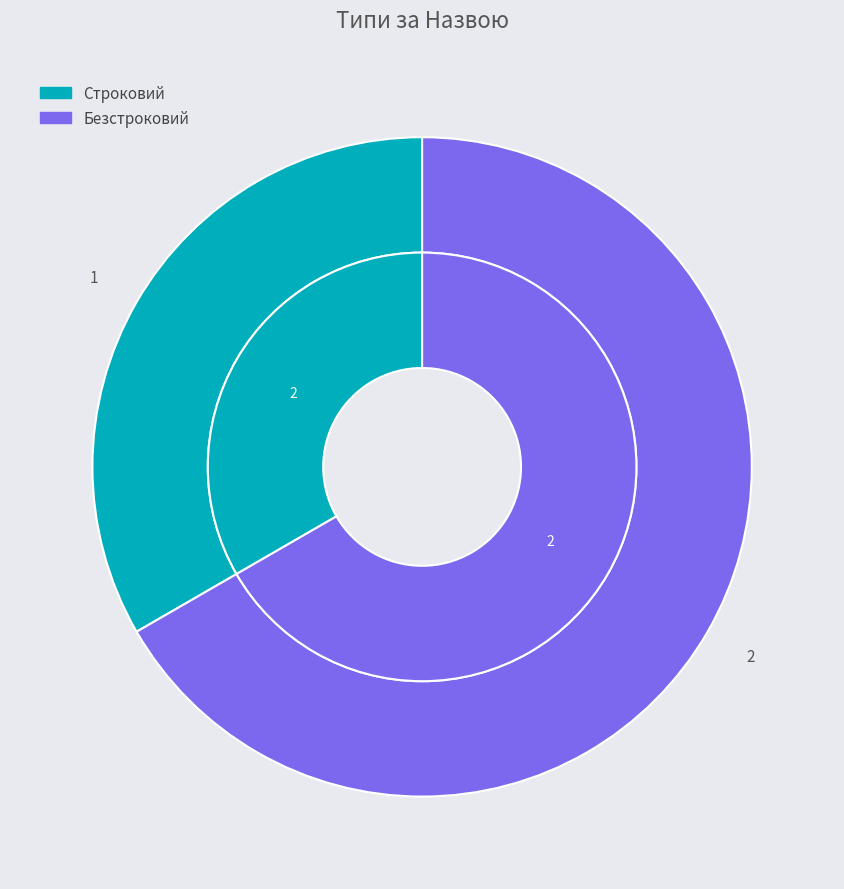

Combined, what portion of the pie is Строковий and Безстроковий?

100.0%